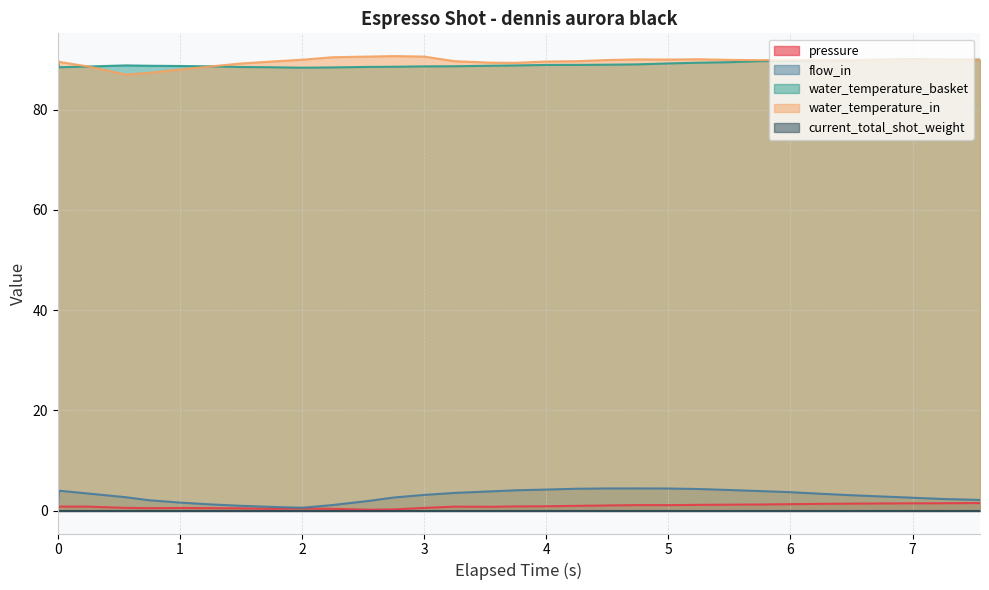

Which series has the largest total across all categories?

water_temperature_in